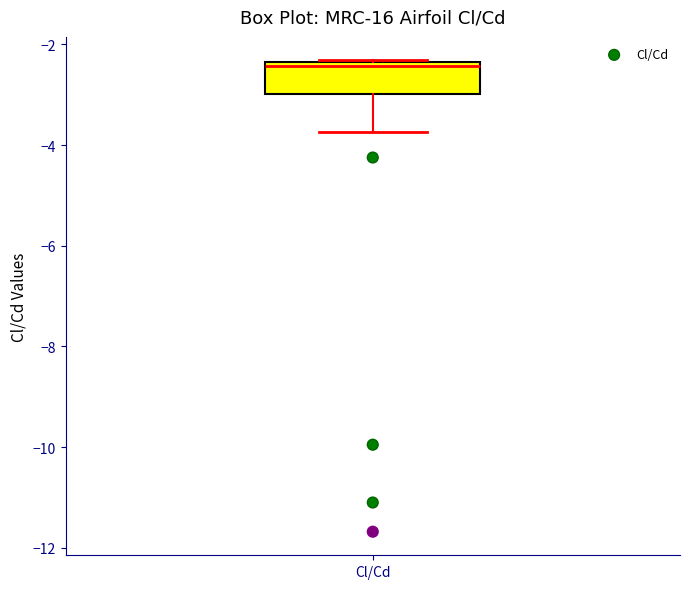

Transcribe this box plot: give where the median line is, the range the box spans, and where the two whiskers end, as read against the y-axis. The values are not printed on the chart, so give them approximately, as read against the axis.

median -2.4 (just below the box's upper edge), box -3.0 to -2.4, whiskers -3.8 to -2.4